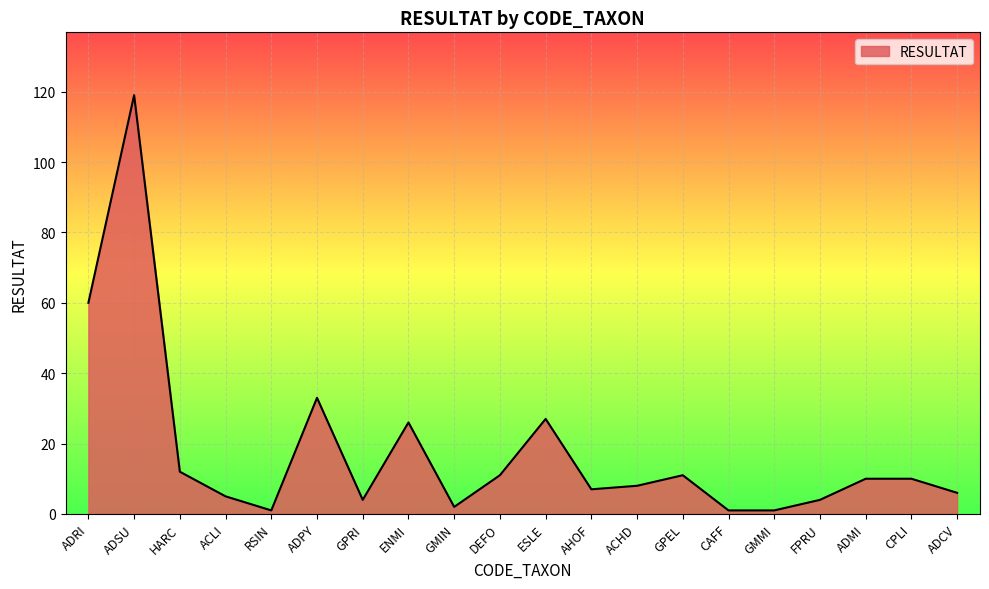

The chart shows a value of 11 at DEFO. True or false?

True